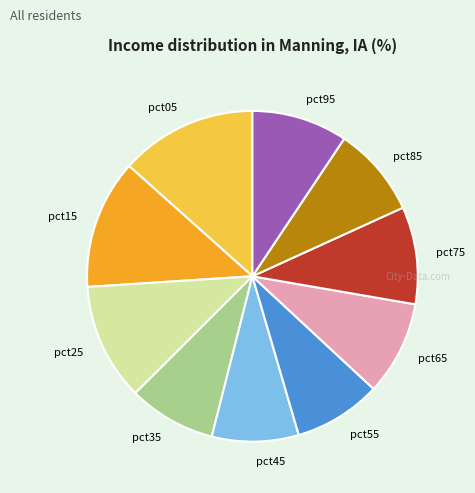

How many slices are in this pie chart?

10